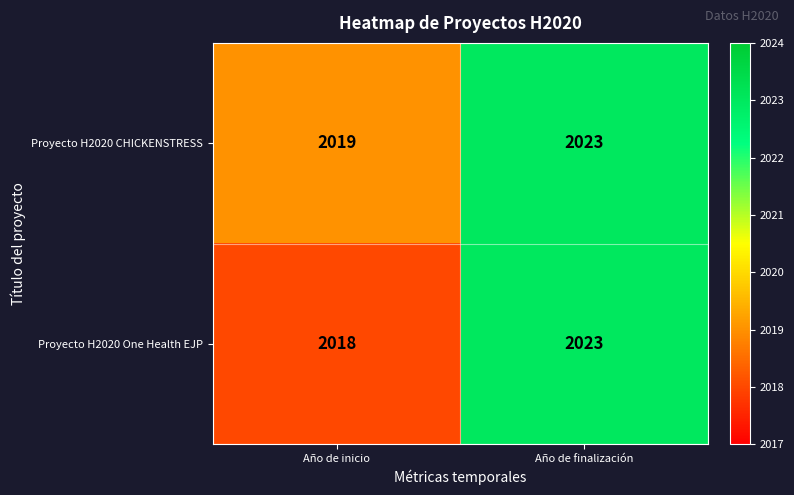

Rank the series by their average value, from highest to lowest.

Proyecto H2020 CHICKENSTRESS, Proyecto H2020 One Health EJP